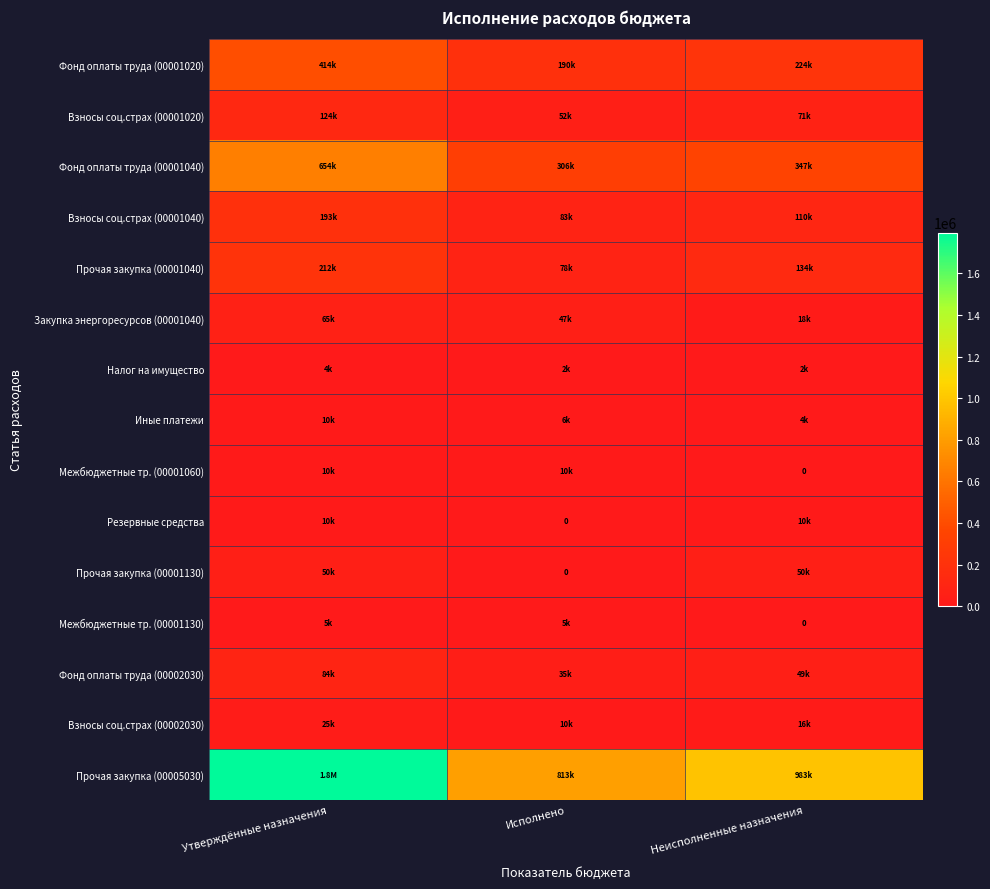

What is the total value across all series at Утверждённые назначения?

3655041.1